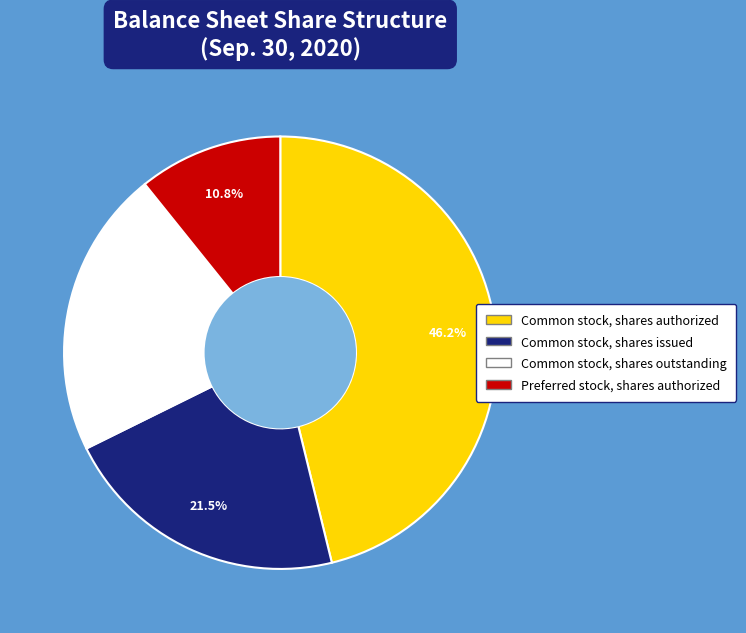

How many segments does this pie chart have?

4